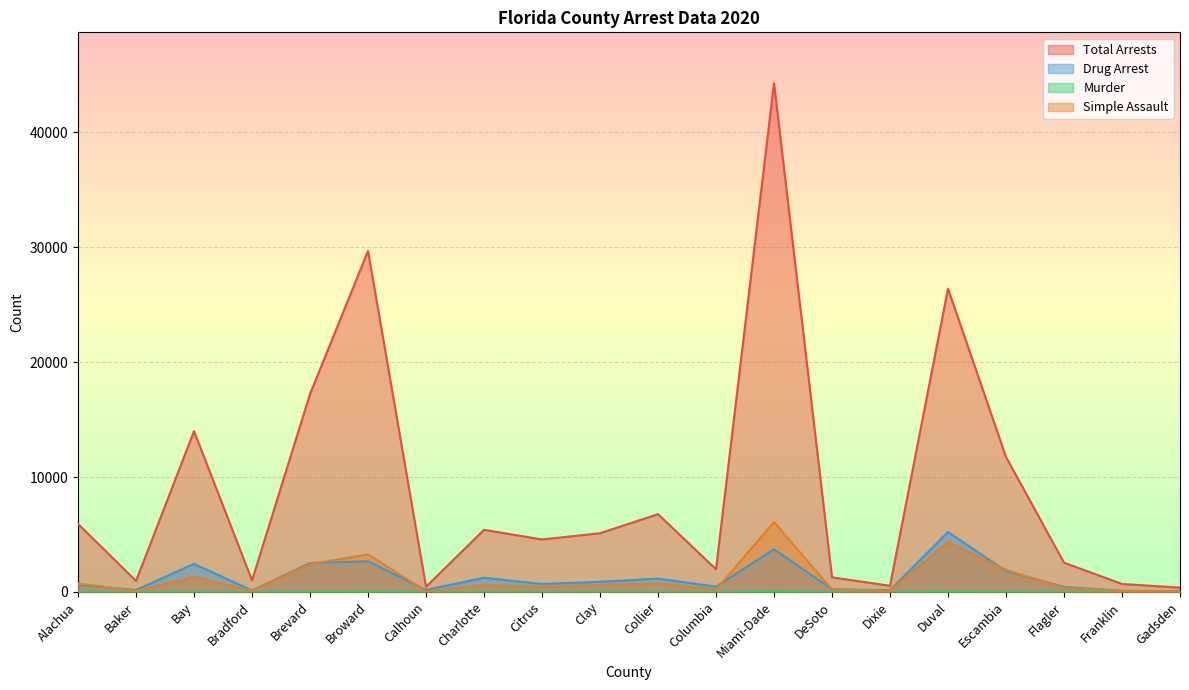

How many lines are shown in the chart?

4